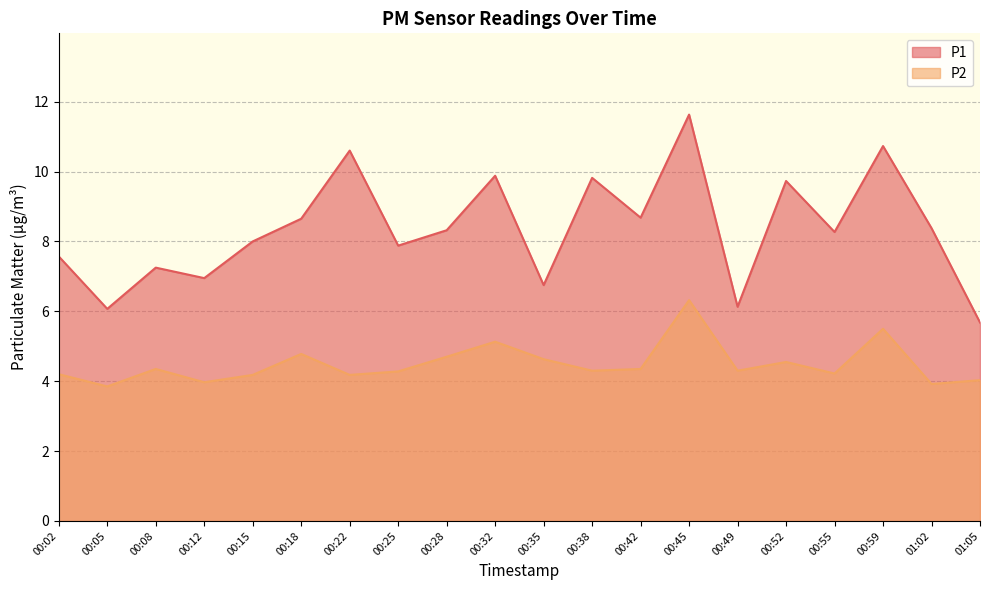

What is the difference between the second highest and minimum values in the P1 series?

5.1